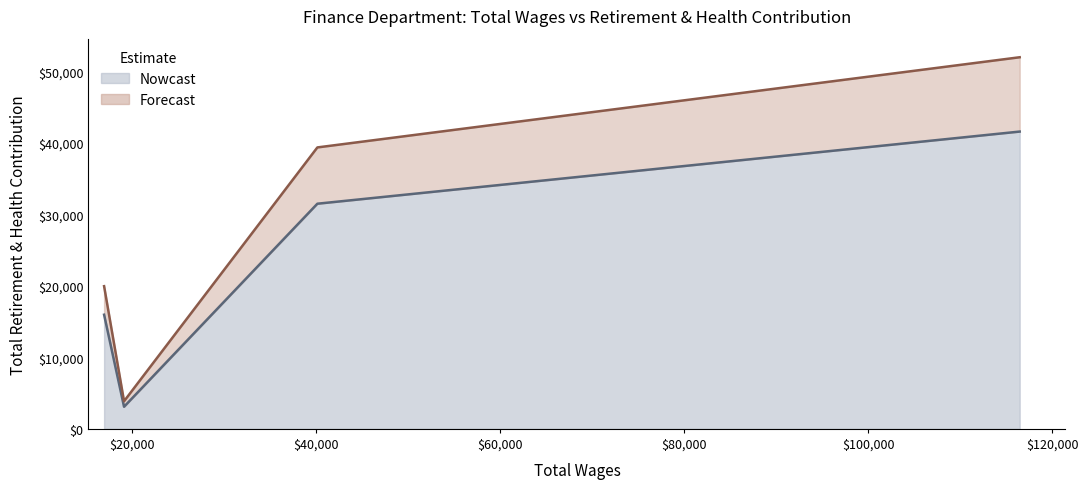

What is the approximate value at 116484.0, to the nearest 10?

41590